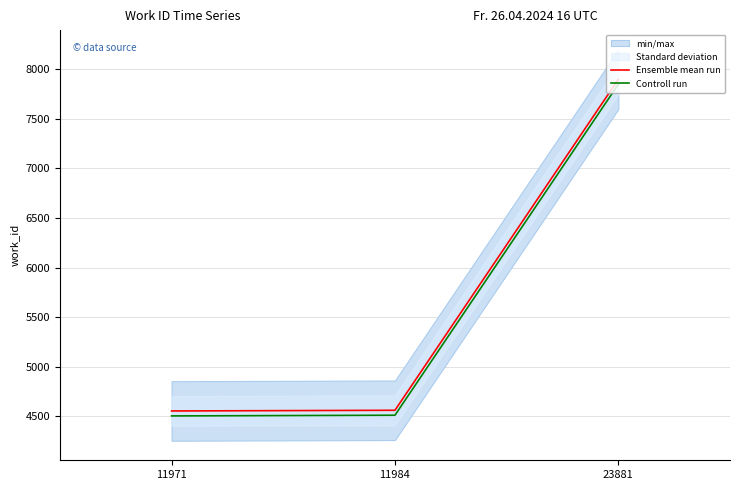

Which series has the largest range (max minus min)?

Ensemble mean run